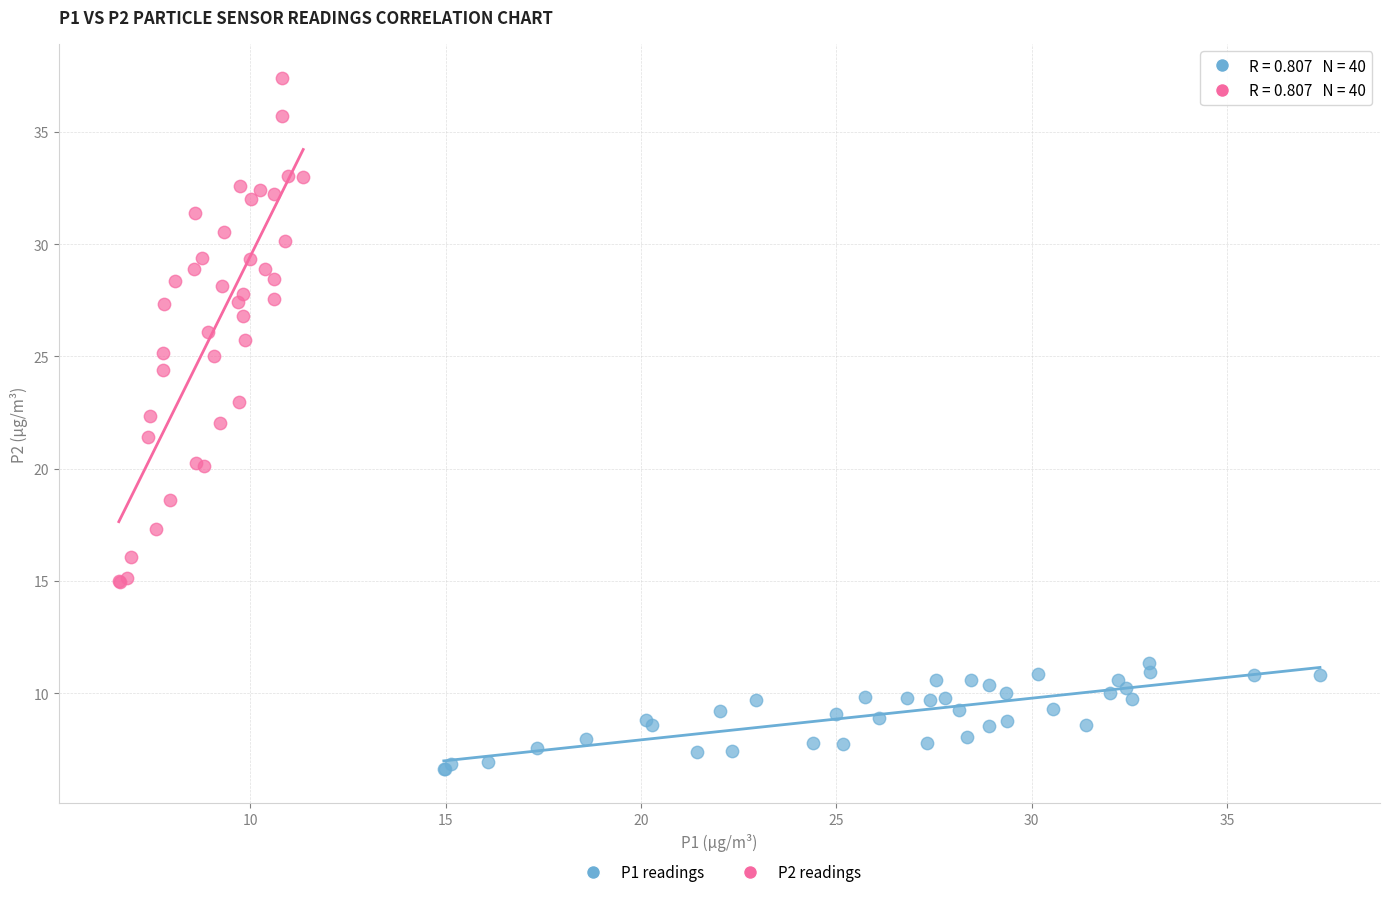

What are all the series names shown in the legend?

P1 readings, P2 readings